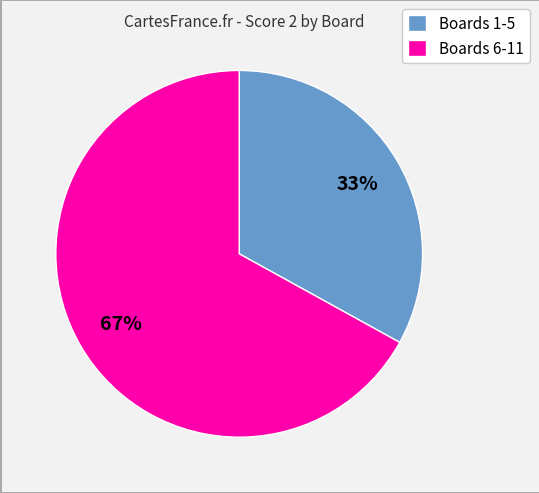

Which category has the smallest portion of the pie?

Boards 1-5